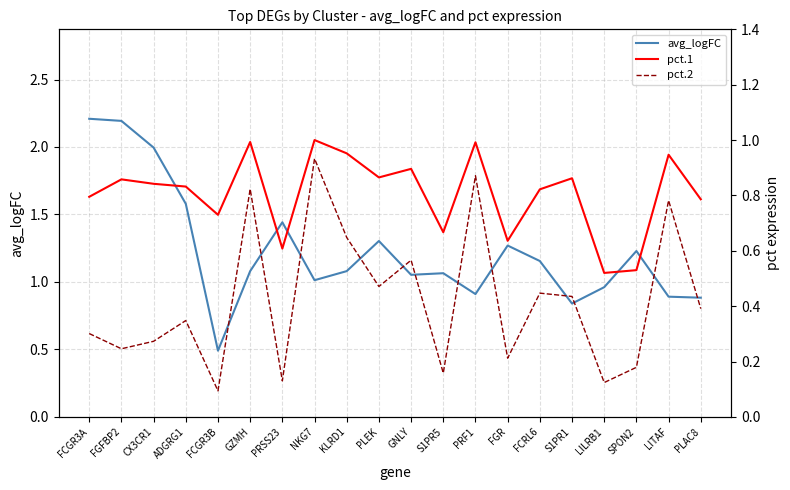

True or false: avg_logFC has a value of 1.8 at S1PR5.

False